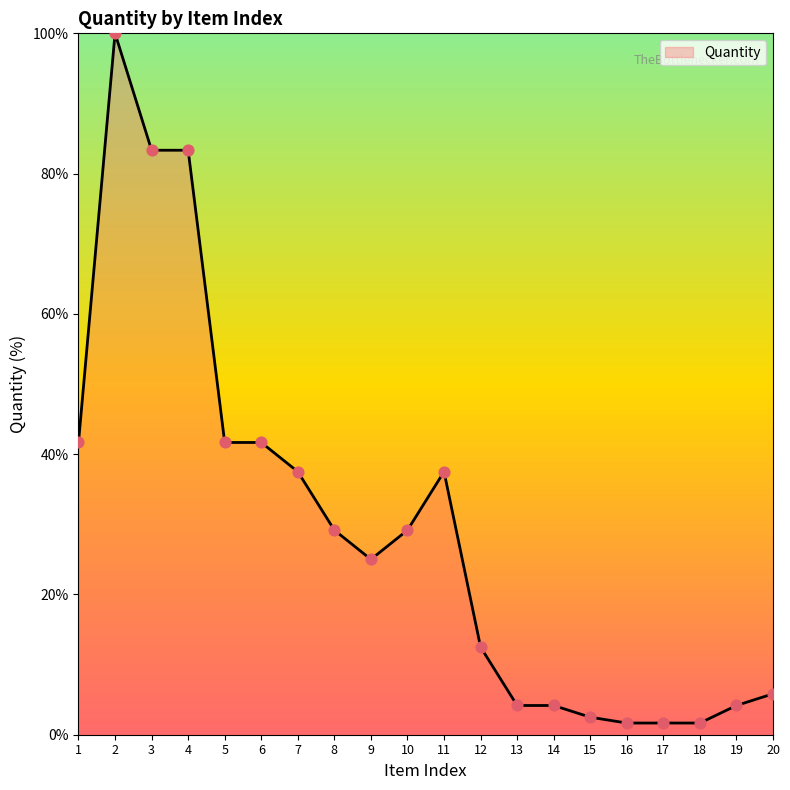

Between 13 and 15, which is larger?

13